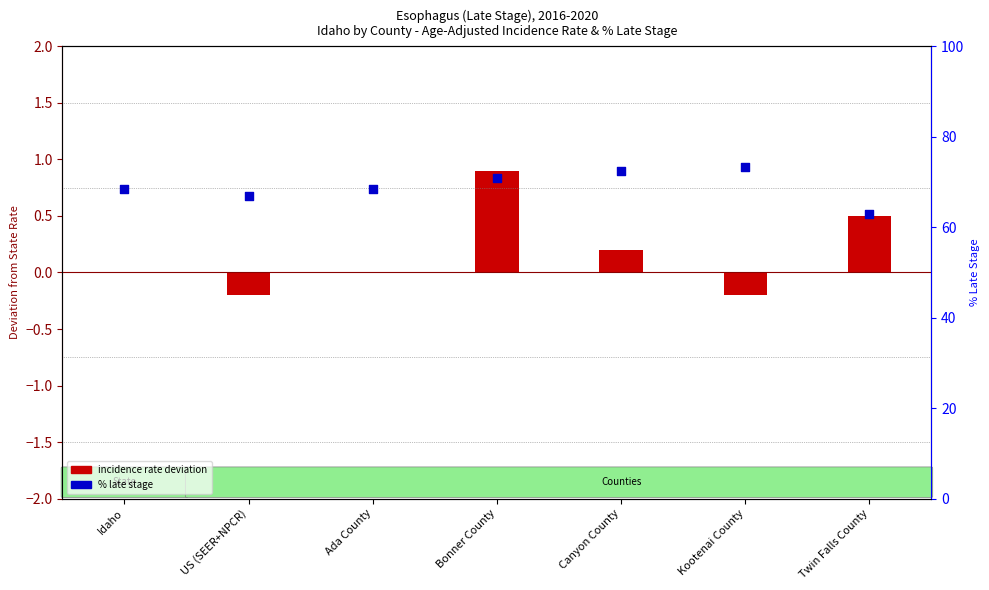

Which series has the largest total across all categories?

Percent of Cases with Late Stage